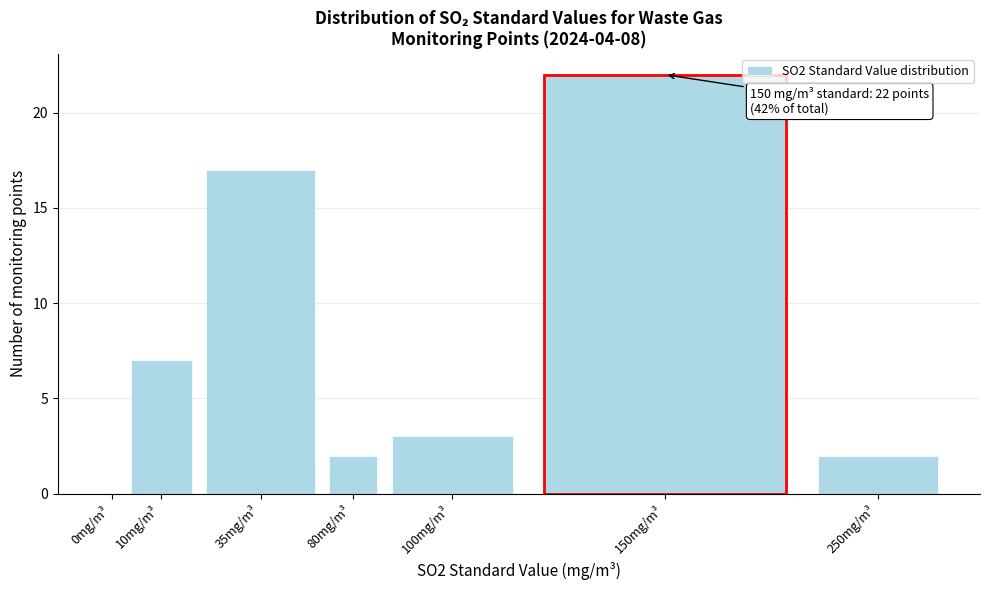

Reading left to right, transcribe all the data shown in this chart.

0mg/m³=0	10mg/m³=7	35mg/m³=17	80mg/m³=2	100mg/m³=3	150mg/m³=22	250mg/m³=2